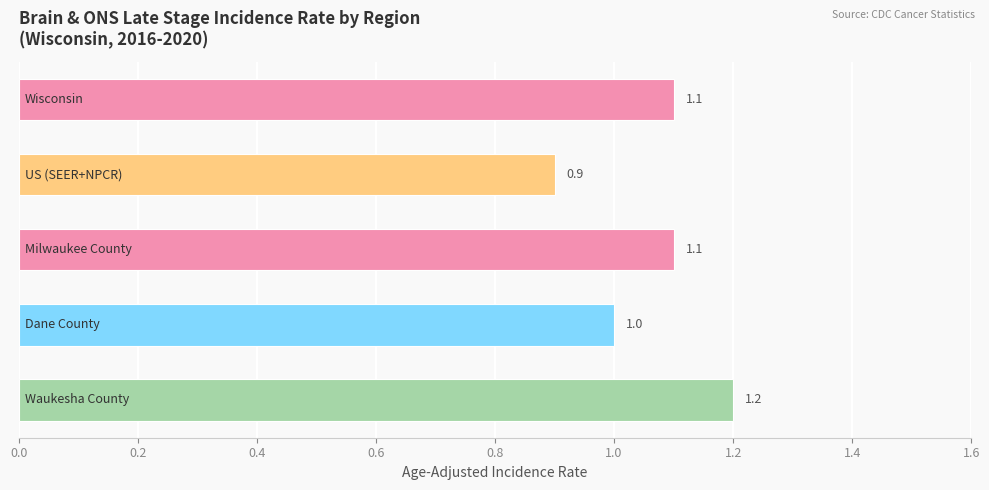

What is the value of the 5th bar from the top?

1.2